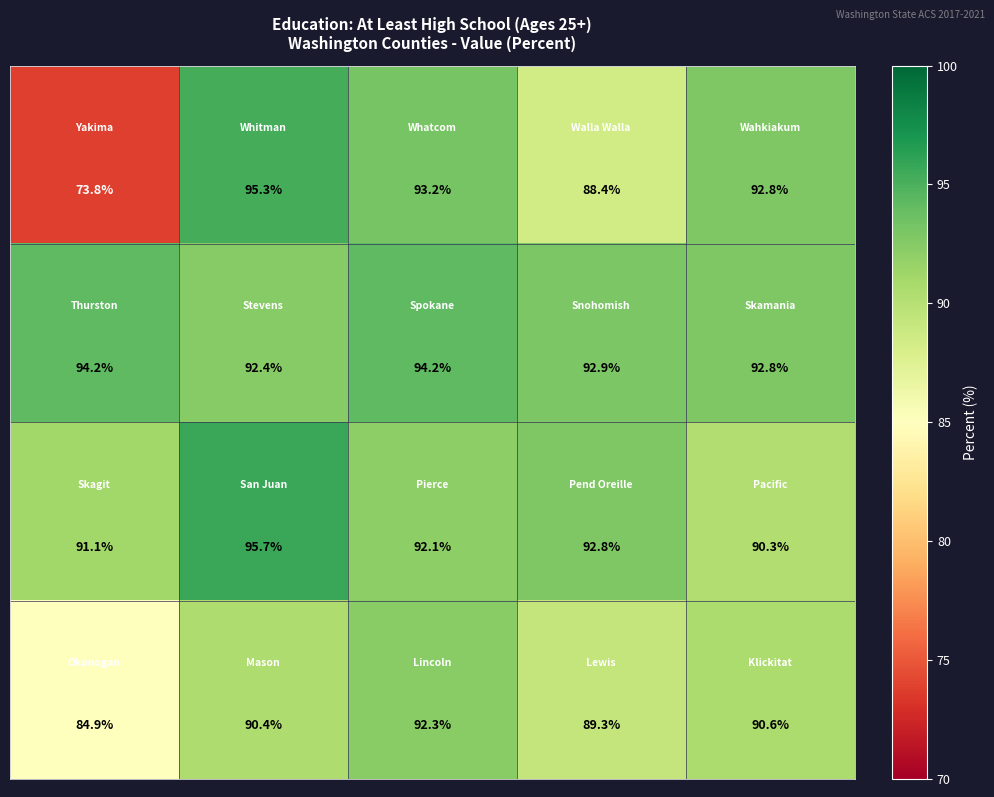

How many categories are shown in the chart?

5